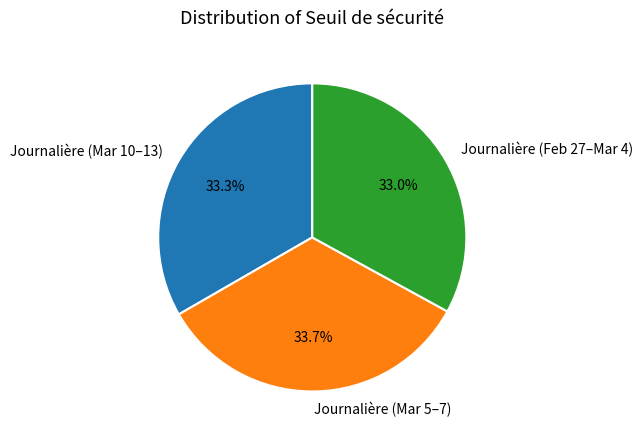

Which has a higher value, Journalière (Feb 27–Mar 4) or Journalière (Mar 5–7)?

Journalière (Mar 5–7)